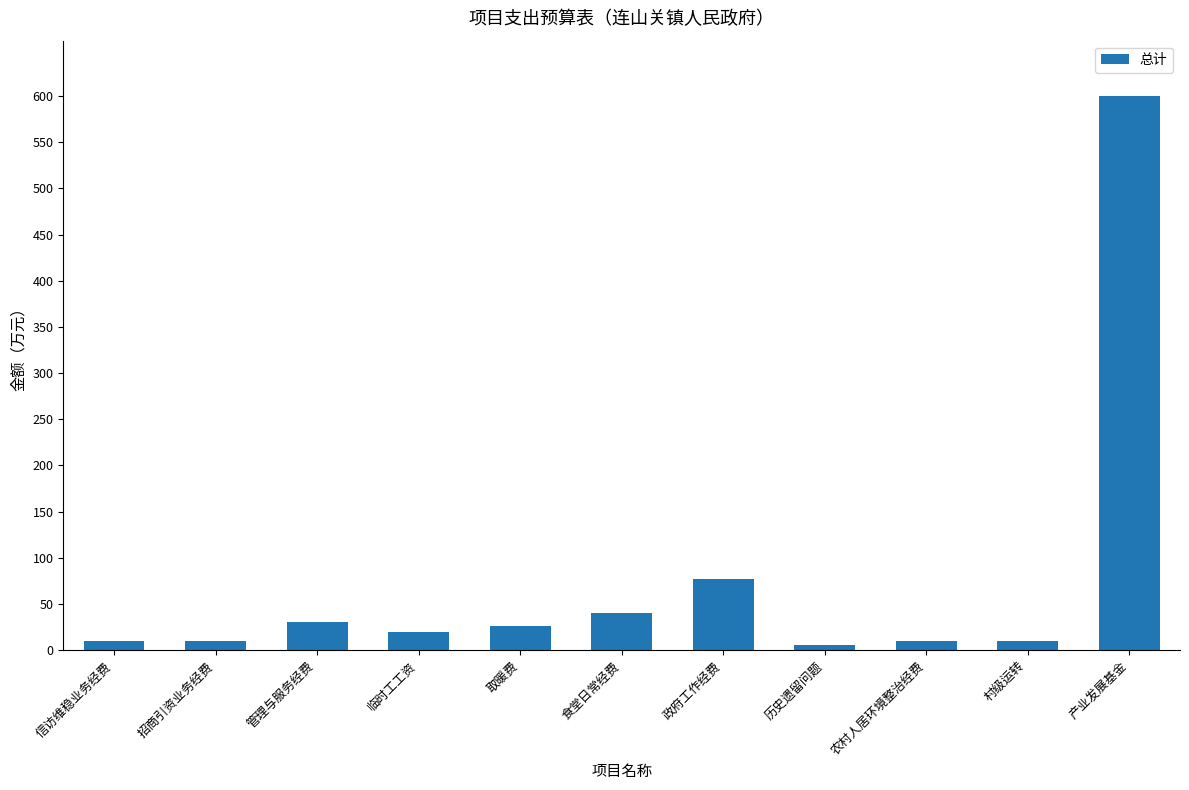

Between 历史遗留问题 and 政府工作经费, which is larger?

政府工作经费